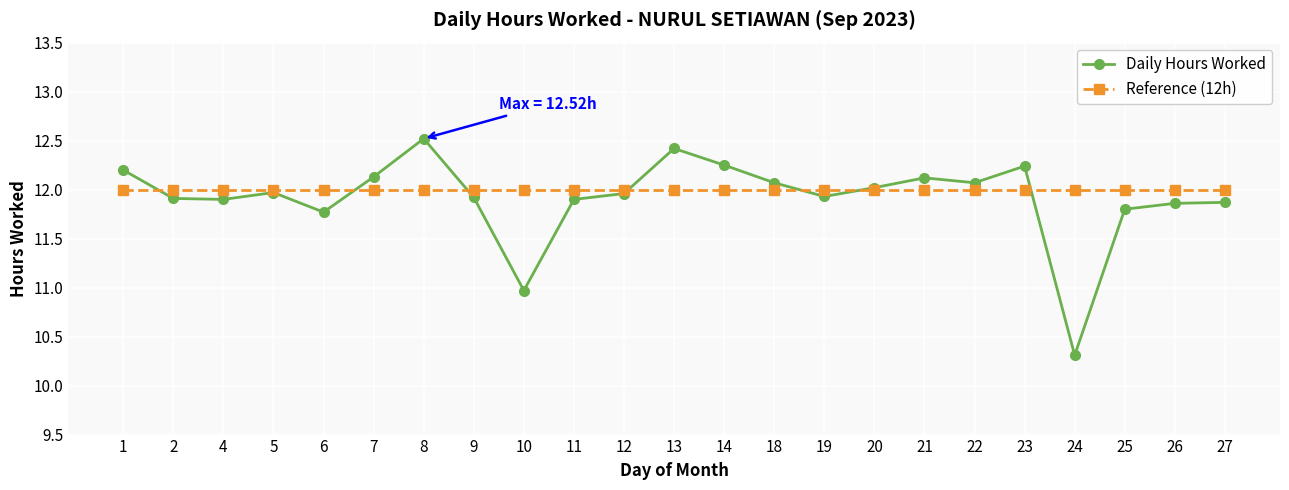

What is the greatest value displayed?

12.5